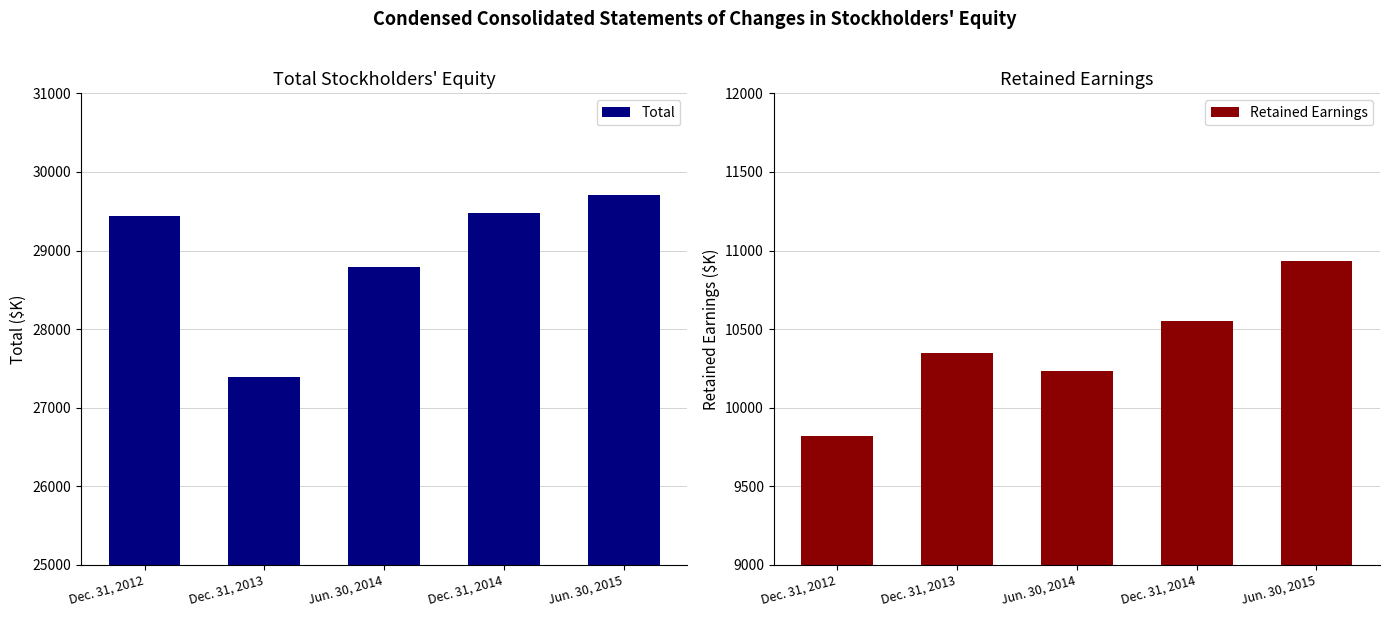

What is the difference between the maximum and minimum values in the Retained Earnings series?

1114